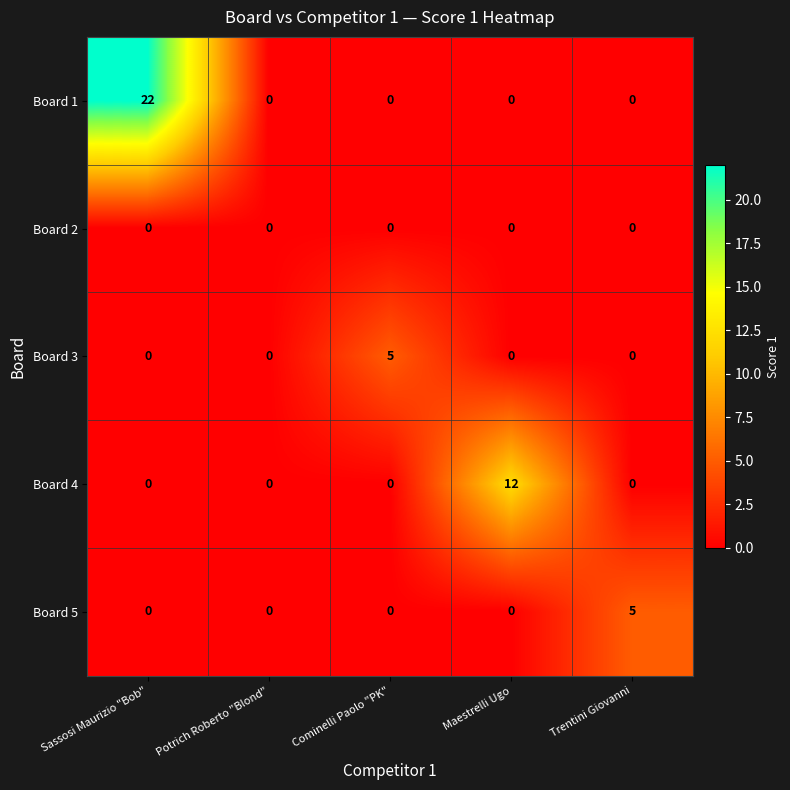

Which series has the largest total across all categories?

Board 1